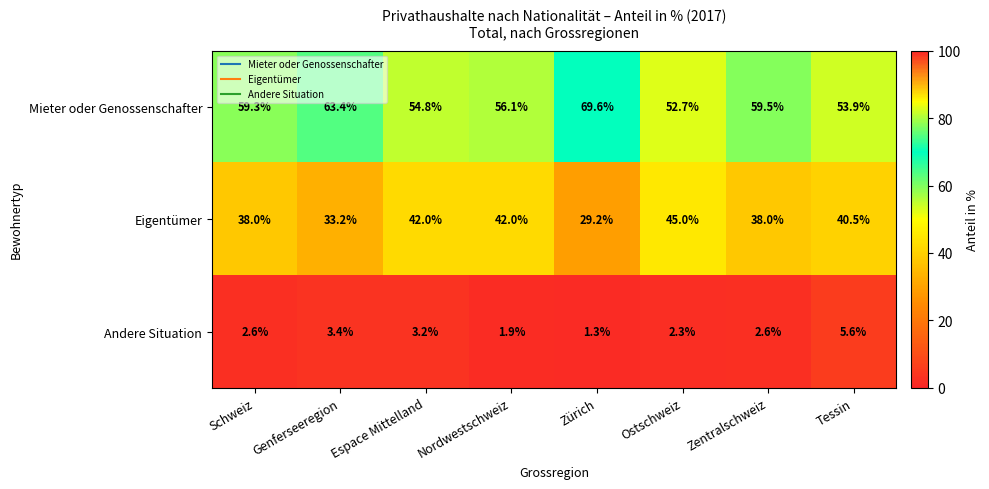

What is the total value across all series at Nordwestschweiz?

100.0